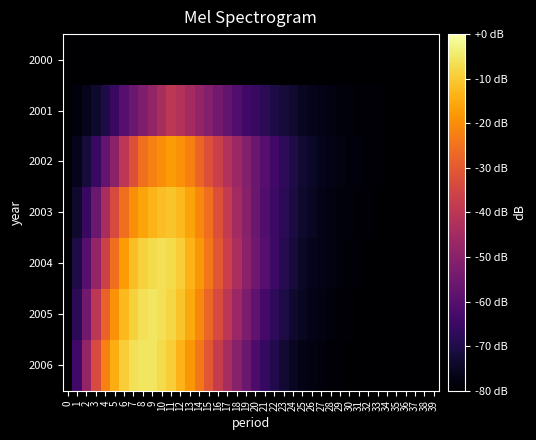

Reading right to left, extract all data points from this chart.

2000: 39=-80.0	38=-80.0	37=-80.0	36=-80.0	35=-80.0	34=-80.0	33=-80.0	32=-80.0	31=-80.0	30=-80.0	29=-80.0	28=-80.0	27=-80.0	26=-80.0	25=-80.0	24=-80.0	23=-80.0	22=-80.0	21=-80.0	20=-80.0	19=-80.0	18=-80.0	17=-80.0	16=-80.0	15=-80.0	14=-80.0	13=-80.0	12=-80.0	11=-80.0	10=-80.0	9=-80.0	8=-80.0	7=-80.0	6=-80.0	5=-80.0	4=-80.0	3=-80.0	2=-80.0	1=-80.0	0=-80.0
2001: 39=-80.0	38=-80.0	37=-80.0	36=-80.0	35=-80.0	34=-80.0	33=-79.2	32=-79.2	31=-79.2	30=-78.4	29=-78.4	28=-77.6	27=-76.8	26=-76.0	25=-75.2	24=-73.6	23=-72.0	22=-70.4	21=-68.0	20=-65.6	19=-64.0	18=-60.8	17=-57.6	16=-54.4	15=-51.2	14=-48.0	13=-44.8	12=-41.6	11=-40.0	10=-44.0	9=-48.0	8=-52.0	7=-56.0	6=-60.0	5=-65.6	4=-70.4	3=-73.6	2=-76.0	1=-78.4	0=-80.0
2002: 39=-80.0	38=-80.0	37=-80.0	36=-80.0	35=-80.0	34=-80.0	33=-79.2	32=-79.2	31=-78.4	30=-78.4	29=-77.6	28=-76.8	27=-76.0	26=-74.4	25=-72.8	24=-70.4	23=-67.2	22=-64.0	21=-60.0	20=-56.0	19=-51.2	18=-46.4	17=-41.6	16=-36.8	15=-32.0	14=-27.2	13=-22.4	12=-19.2	11=-17.6	10=-20.0	9=-22.4	8=-25.6	7=-32.0	6=-40.0	5=-49.6	4=-57.6	3=-65.6	2=-72.0	1=-76.0	0=-80.0
2003: 39=-80.0	38=-80.0	37=-80.0	36=-80.0	35=-80.0	34=-80.0	33=-80.0	32=-79.2	31=-79.2	30=-78.4	29=-78.4	28=-77.6	27=-76.8	26=-75.2	25=-73.6	24=-71.2	23=-68.0	22=-64.8	21=-60.8	20=-56.0	19=-50.4	18=-44.8	17=-38.4	16=-32.0	15=-25.6	14=-20.8	13=-16.0	12=-12.8	11=-11.2	10=-12.0	9=-13.6	8=-16.0	7=-20.0	6=-25.6	5=-33.6	4=-44.0	3=-56.0	2=-65.6	1=-73.6	0=-80.0
2004: 39=-80.0	38=-80.0	37=-80.0	36=-80.0	35=-80.0	34=-80.0	33=-80.0	32=-80.0	31=-79.2	30=-79.2	29=-78.4	28=-77.6	27=-76.8	26=-76.0	25=-74.4	24=-72.0	23=-68.8	22=-64.8	21=-60.0	20=-55.2	19=-49.6	18=-43.2	17=-36.8	16=-30.4	15=-24.0	14=-18.4	13=-13.6	12=-9.6	11=-7.2	10=-6.4	9=-7.2	8=-8.8	7=-12.0	6=-17.6	5=-25.6	4=-36.0	3=-48.0	2=-60.0	1=-70.4	0=-80.0
2005: 39=-80.0	38=-80.0	37=-80.0	36=-80.0	35=-80.0	34=-80.0	33=-80.0	32=-80.0	31=-80.0	30=-79.2	29=-79.2	28=-78.4	27=-77.6	26=-76.8	25=-75.2	24=-73.6	23=-70.4	22=-67.2	21=-63.2	20=-58.4	19=-52.8	18=-46.4	17=-40.0	16=-33.6	15=-27.2	14=-20.8	13=-15.2	12=-11.2	11=-8.0	10=-6.4	9=-5.6	8=-6.4	7=-8.8	6=-12.8	5=-19.2	4=-28.0	3=-40.0	2=-54.4	1=-68.0	0=-80.0
2006: 39=-80.0	38=-80.0	37=-80.0	36=-80.0	35=-80.0	34=-80.0	33=-80.0	32=-80.0	31=-80.0	30=-80.0	29=-79.2	28=-79.2	27=-78.4	26=-77.6	25=-76.8	24=-75.2	23=-72.8	22=-69.6	21=-66.4	20=-61.6	19=-56.0	18=-50.4	17=-44.0	16=-37.6	15=-30.4	14=-24.0	13=-18.4	12=-13.6	11=-9.6	10=-7.2	9=-5.6	8=-5.6	7=-6.4	6=-9.6	5=-14.4	4=-22.4	3=-33.6	2=-48.0	1=-64.0	0=-80.0